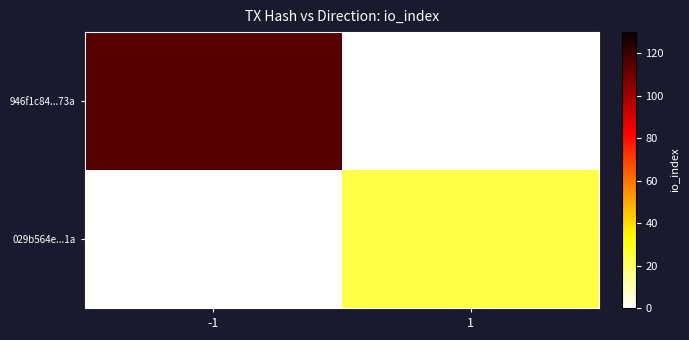

Reading right to left, what are all the values shown in this chart?

946f1c84...73a: 1=0	-1=115
029b564e...1a: 1=24	-1=0